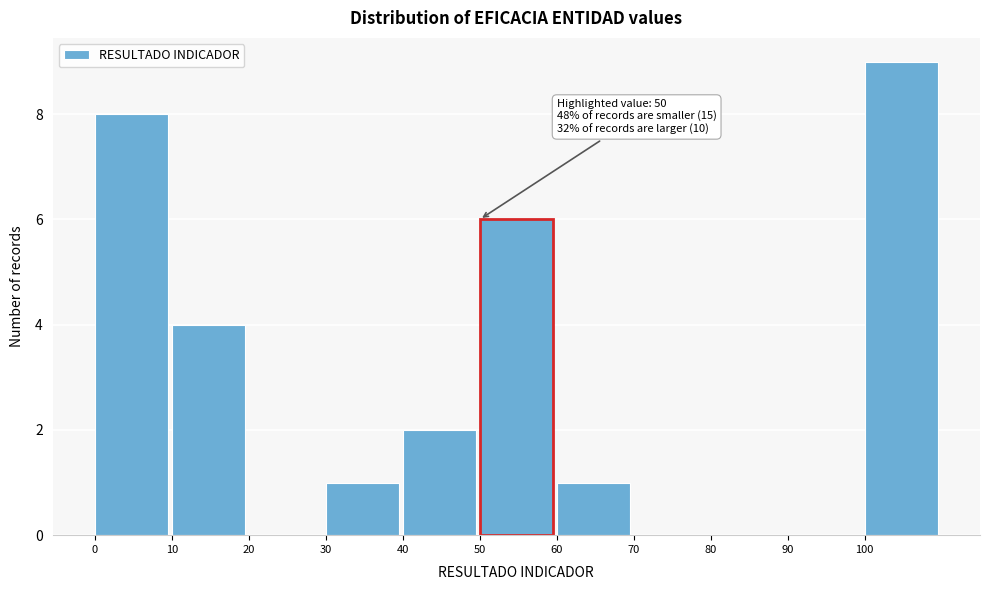

Over which range of the x-axis is the bar tallest?

100 to 110